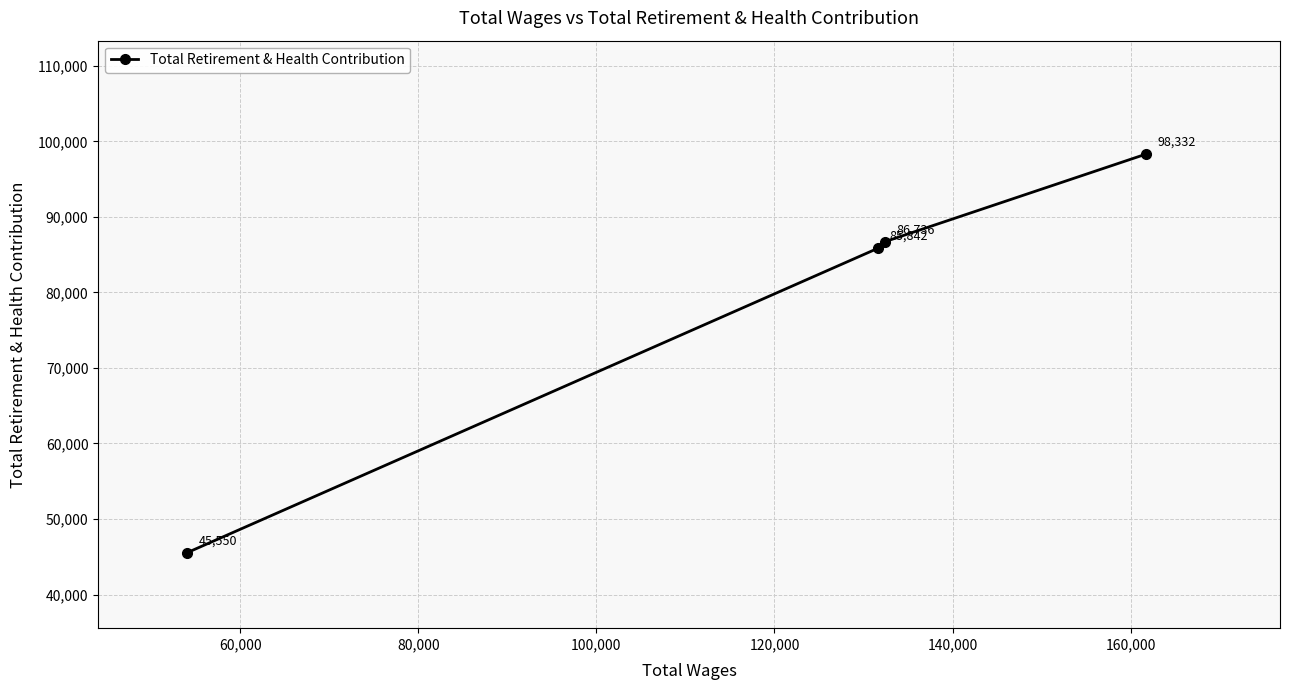

What is the difference between the second highest and second lowest values?

894